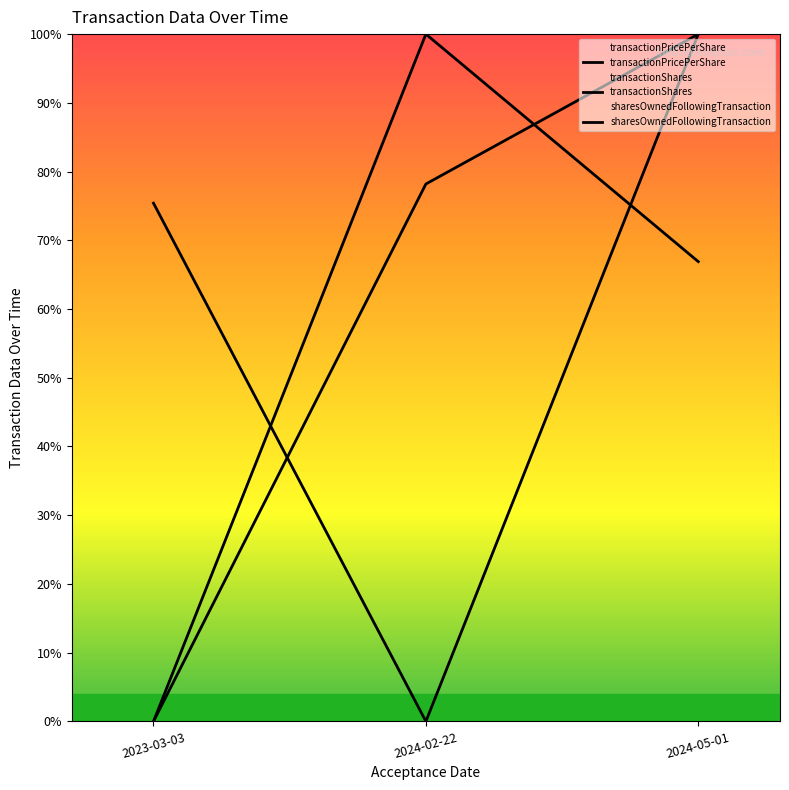

The transactionShares series shows 44.2 at 2023-03-03. True or false?

False